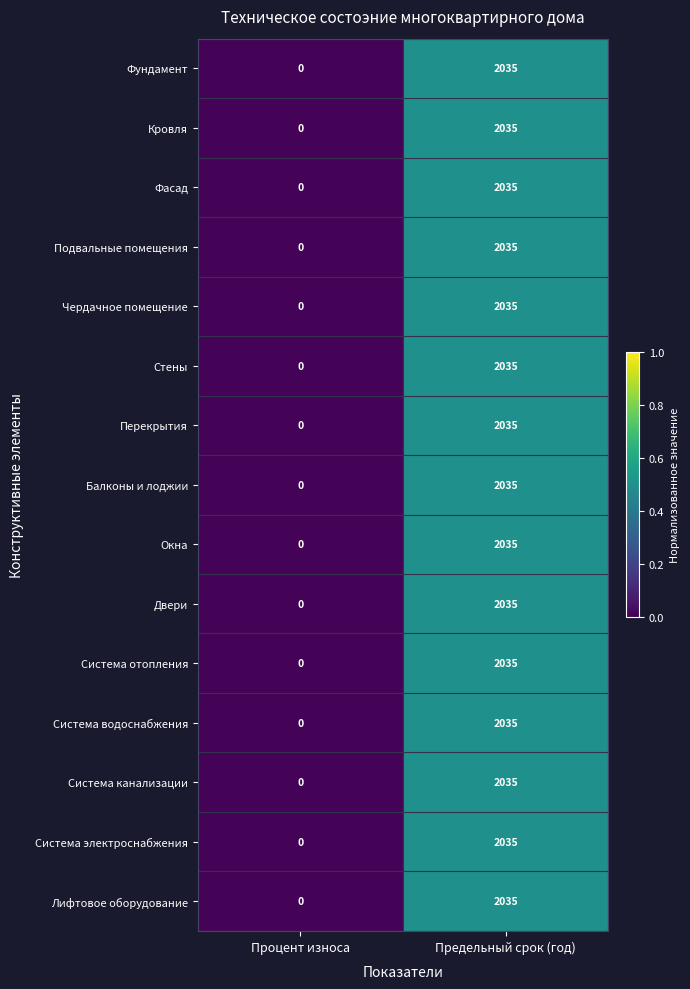

Which category has the highest value across all series?

Предельный срок (год)